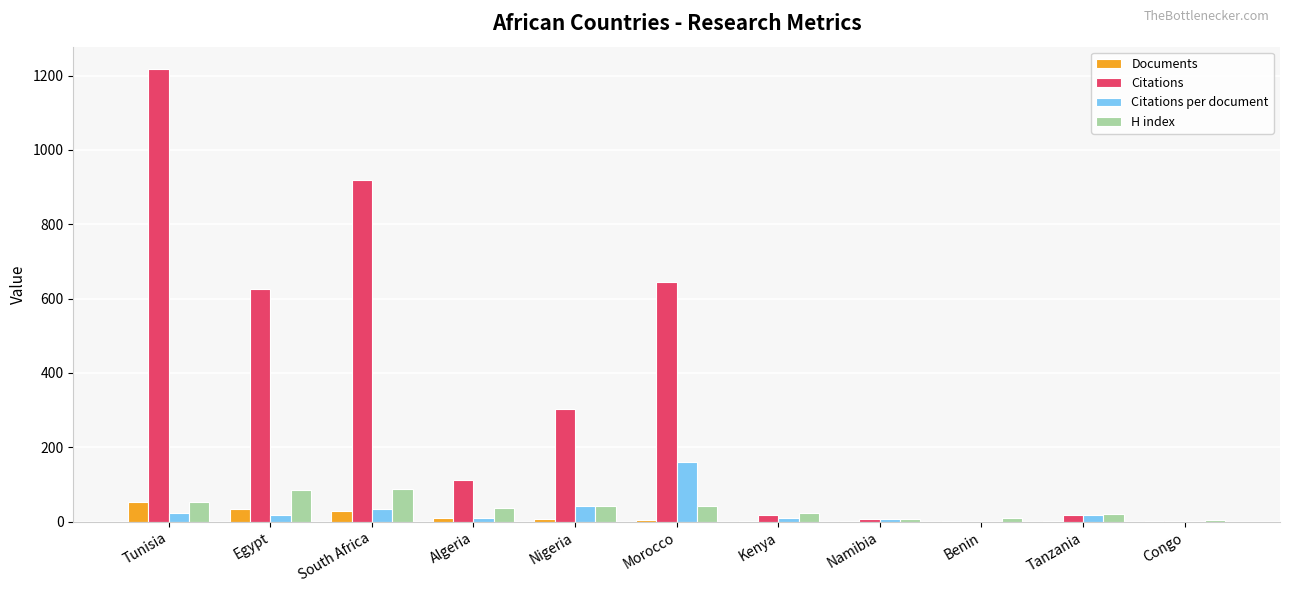

Which series has the widest spread of values?

Citations